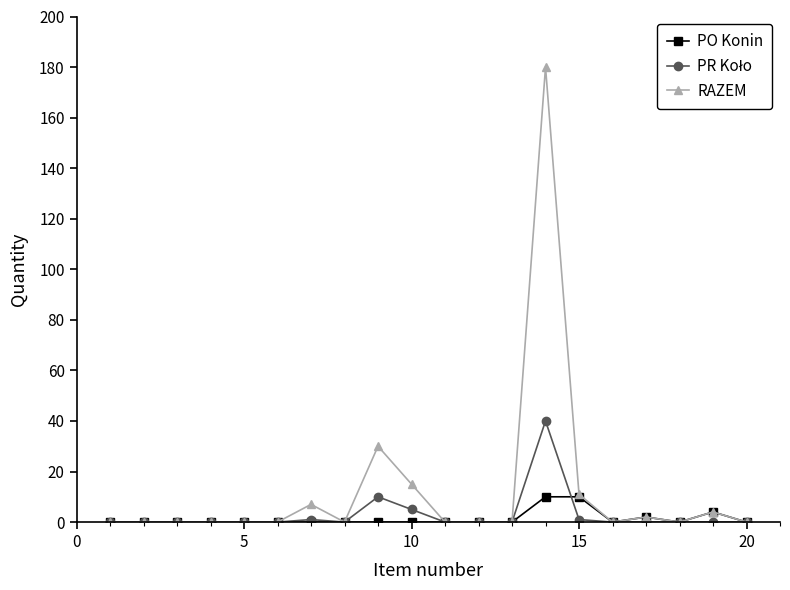

Which series has the largest total across all categories?

RAZEM